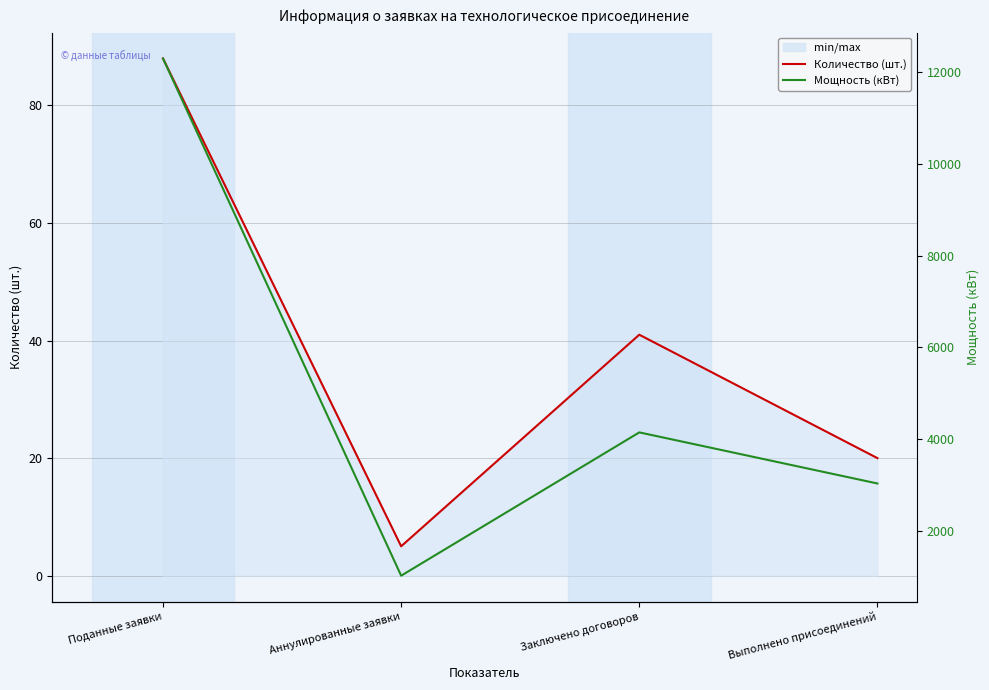

True or false: Мощность (кВт) has more than 0 interior local peaks.

True